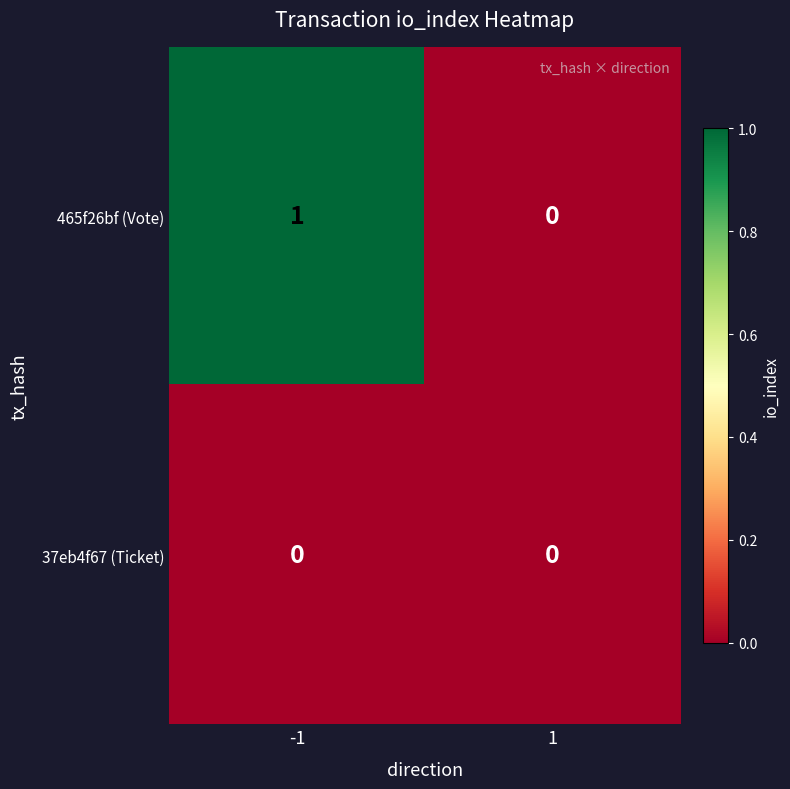

True or false: 465f26bf (Vote) has a value of 1 at -1.

True